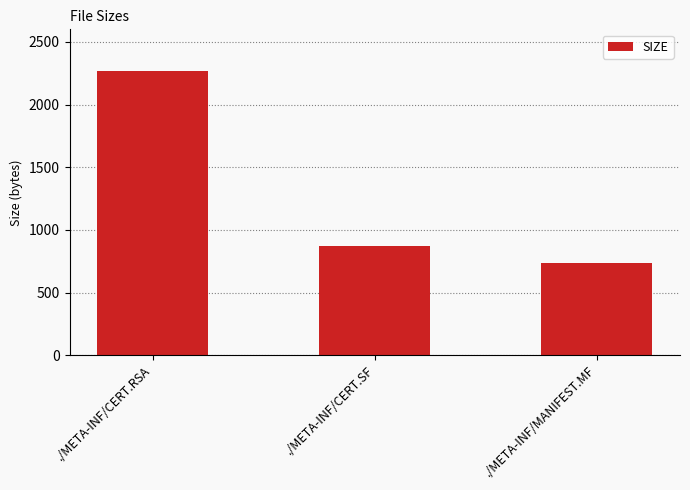

What position from the left is ./META-INF/MANIFEST.MF?

3